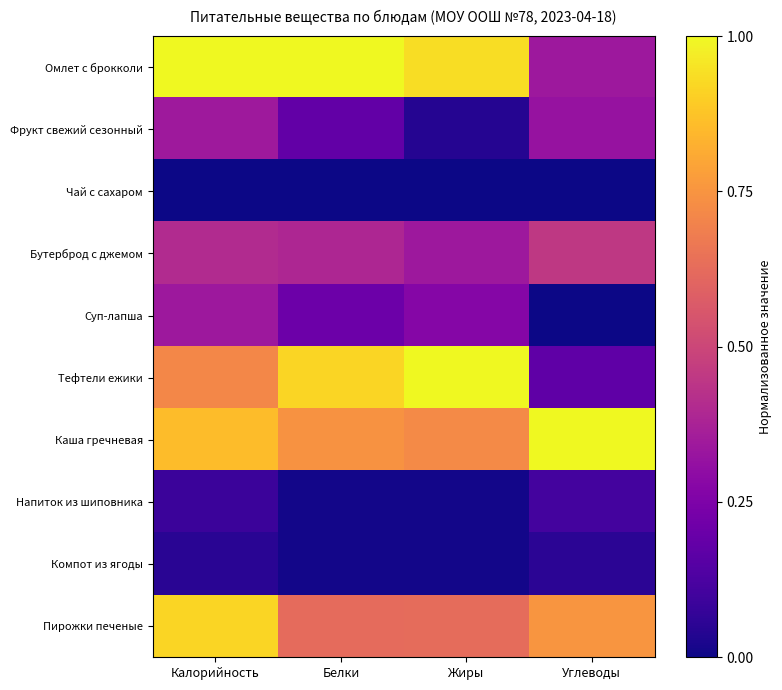

What is the total value across all series at Жиры?

4.0